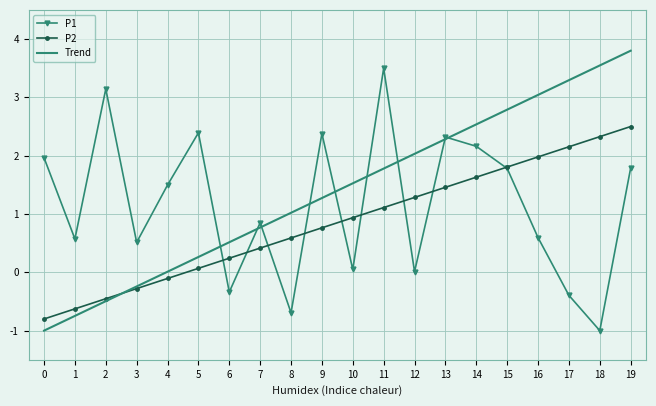

What is the difference between the maximum and minimum values in the P1 series?

4.5